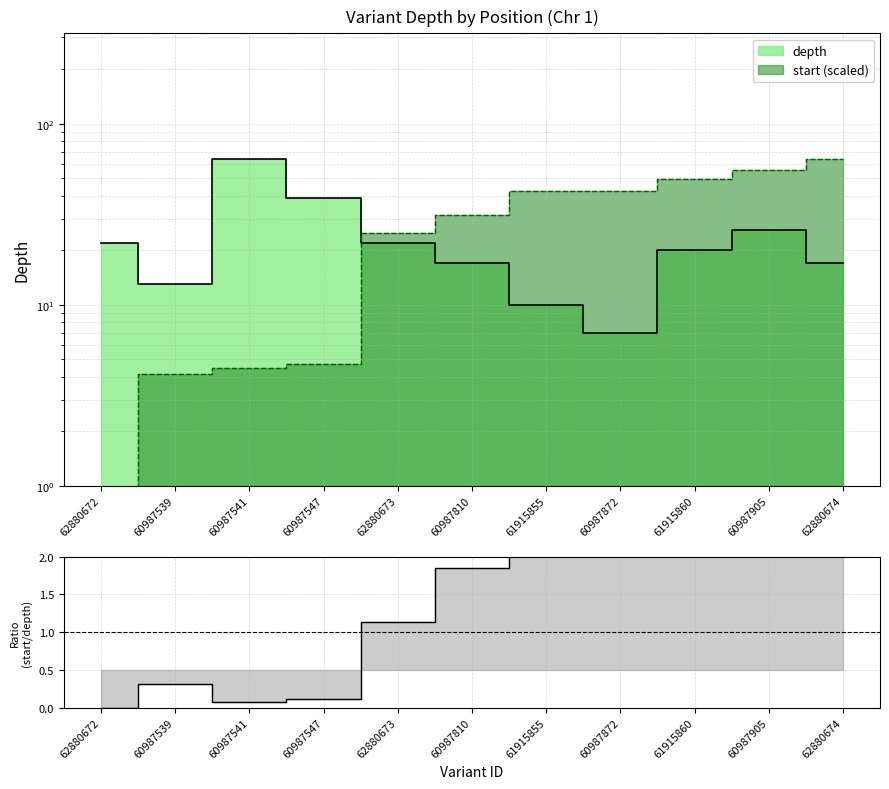

Which series changed the most between 62880673 and 60987905?

start_norm